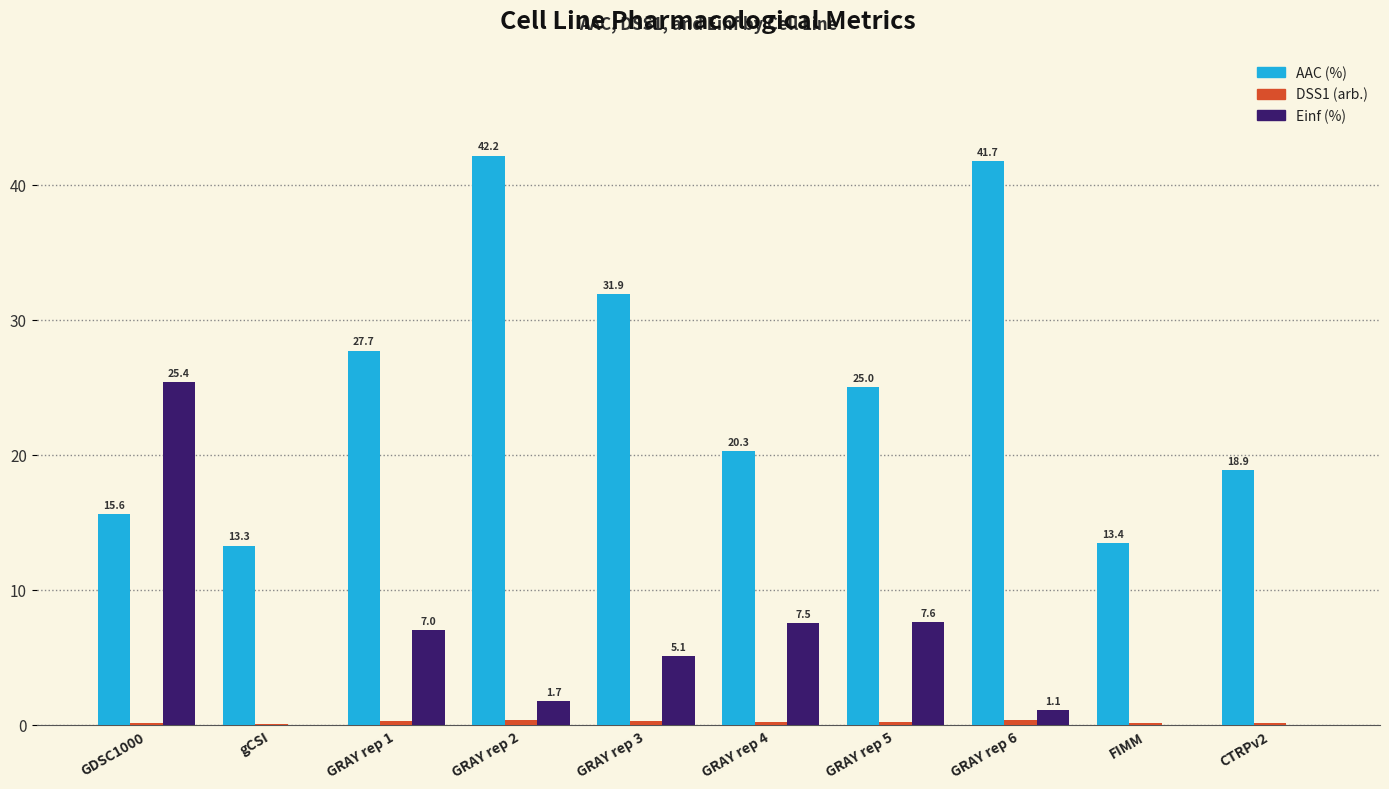

How many groups of bars are there?

10